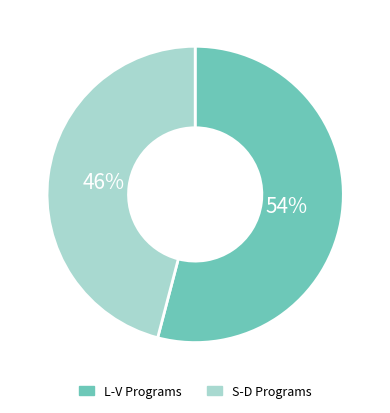

How many segments does this pie chart have?

2